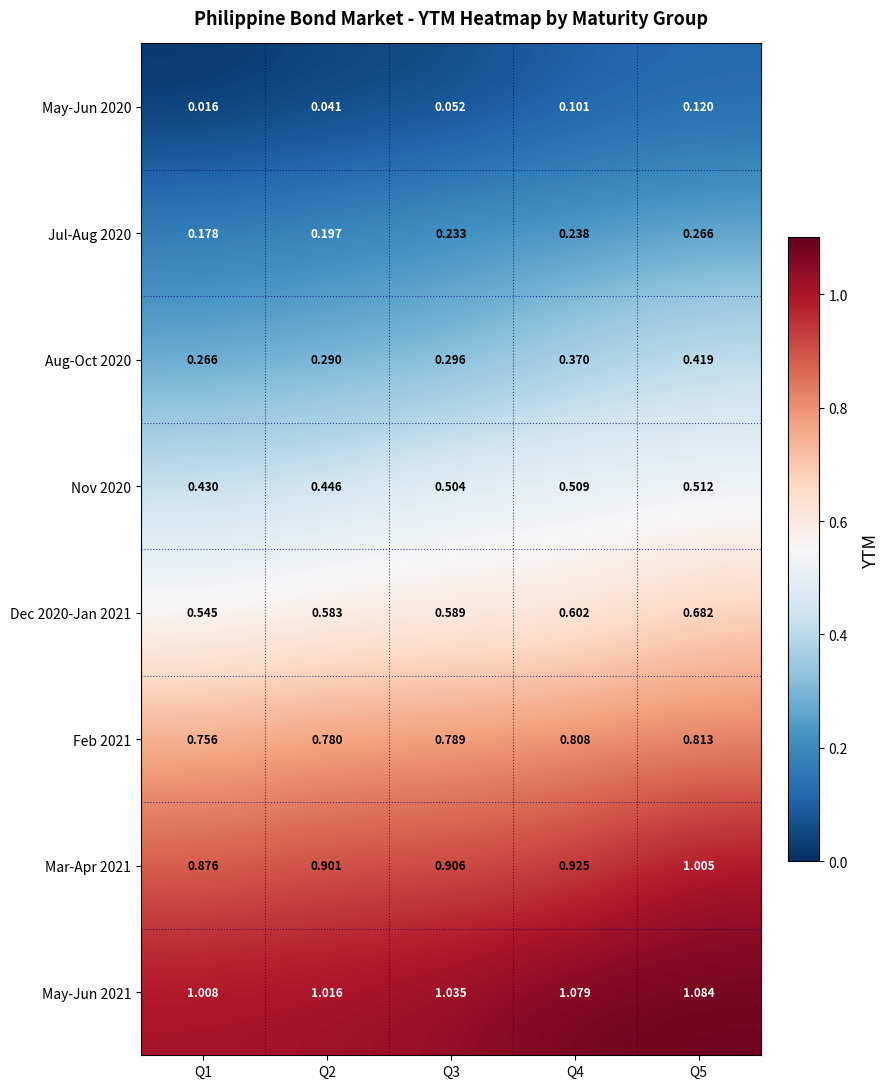

Count the number of categories in the chart.

5